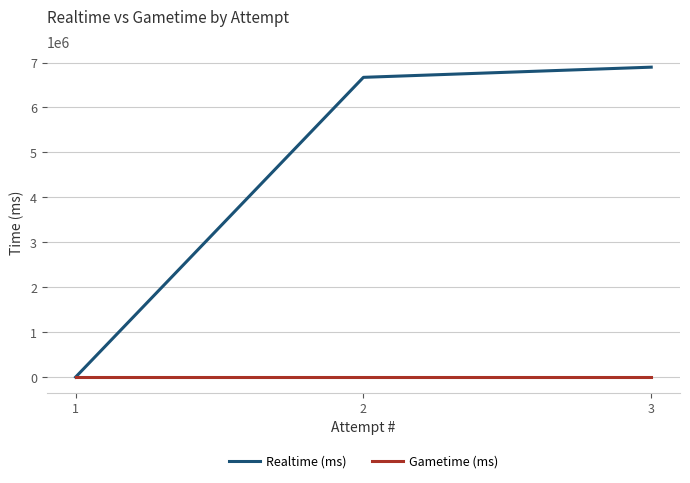

Which category has the highest value in the Realtime (ms) series?

3